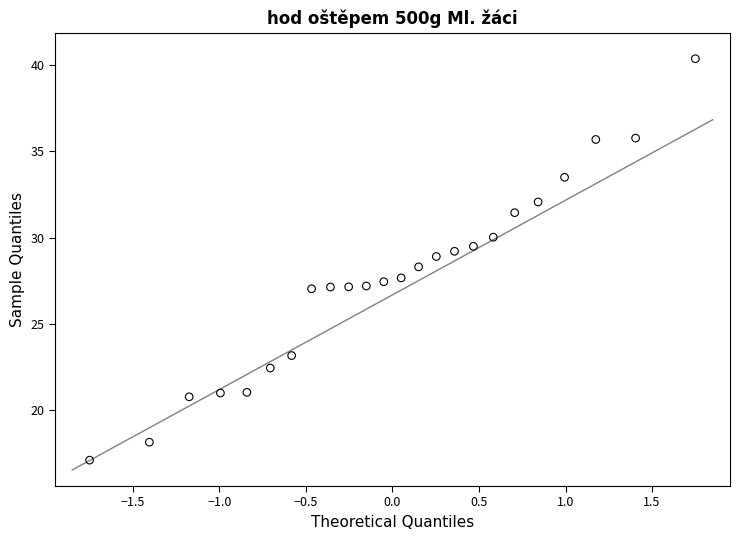

What is the range of Y values (max minus min)?

23.3